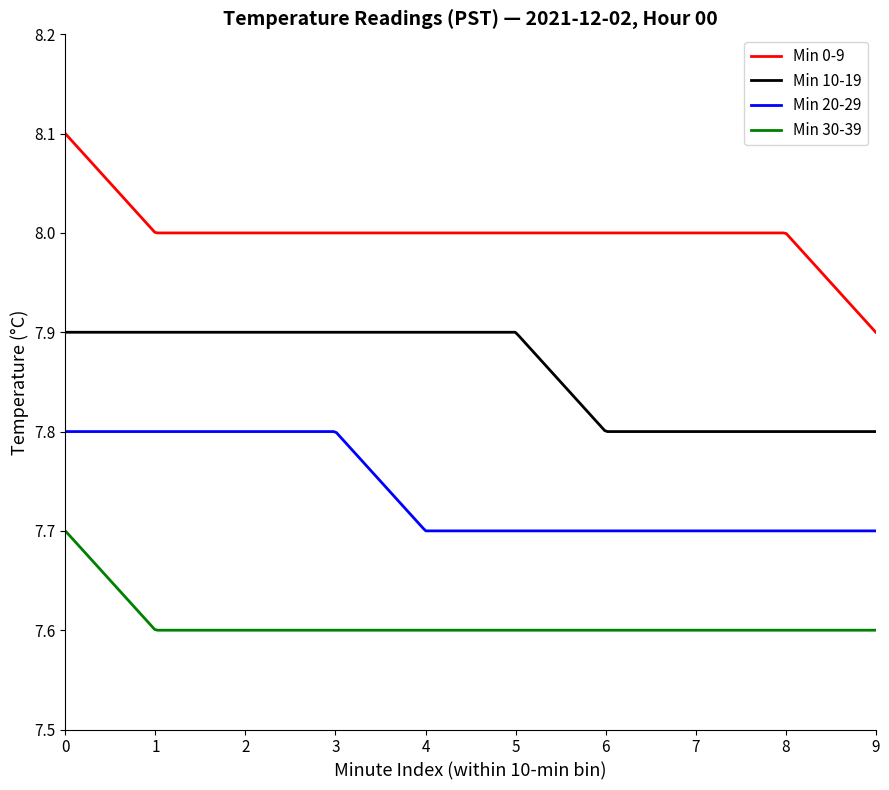

Which series has the largest range (max minus min)?

Min 0-9